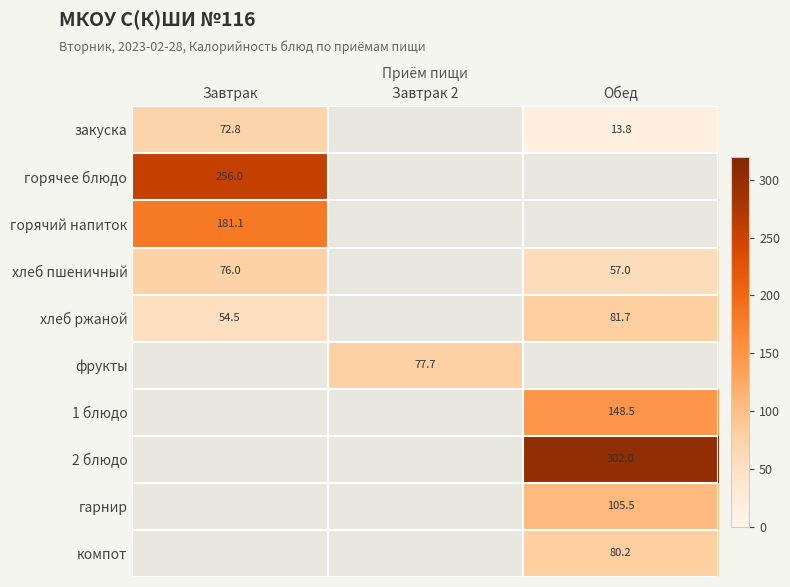

Which series has the largest total across all categories?

2 блюдо